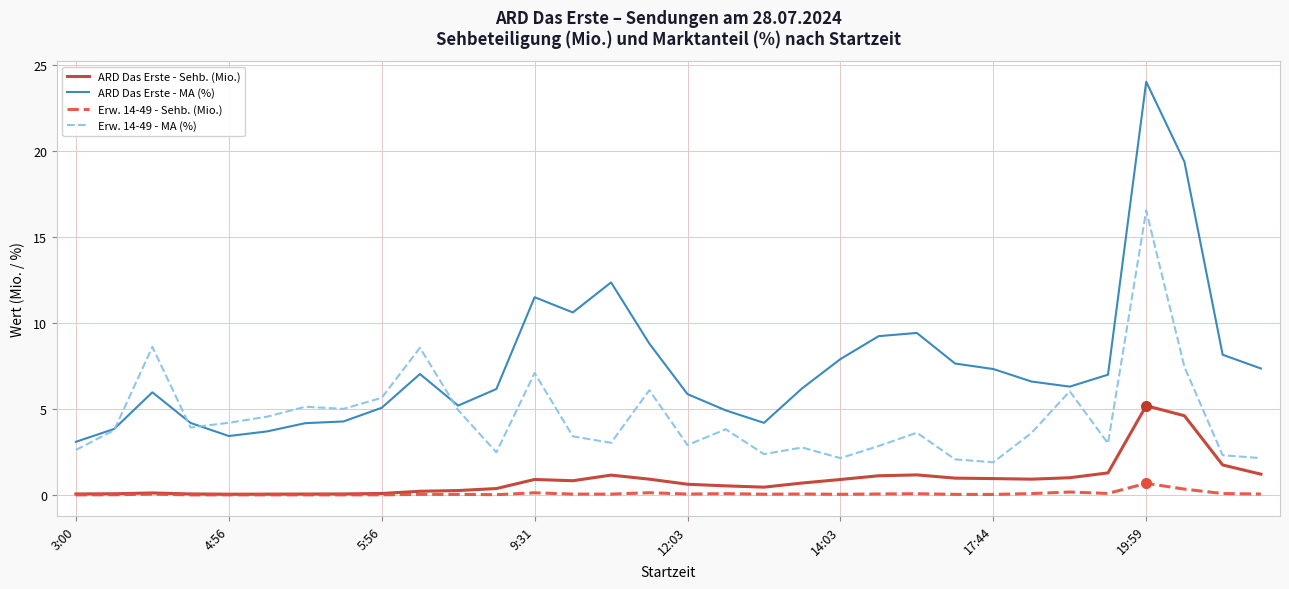

Rank the series by their maximum value, from lowest to highest.

Erw. 14-49 - Sehb. (Mio.), ARD Das Erste - Sehb. (Mio.), Erw. 14-49 - MA (%), ARD Das Erste - MA (%)